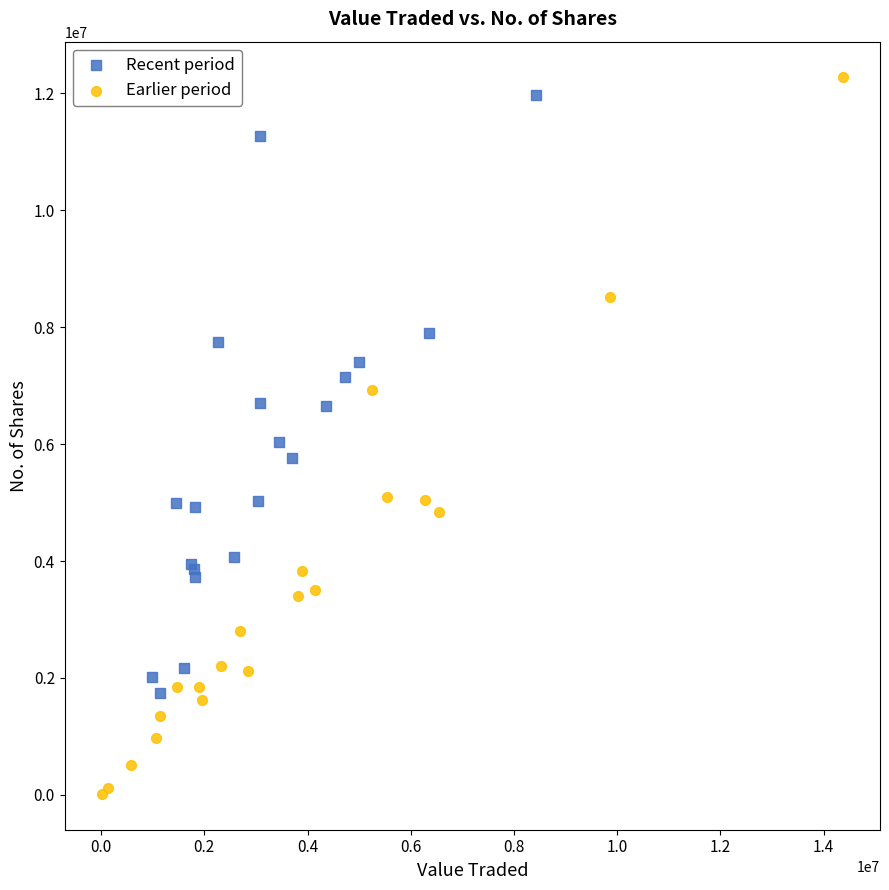

Which series has the widest spread of Y values?

Earlier period